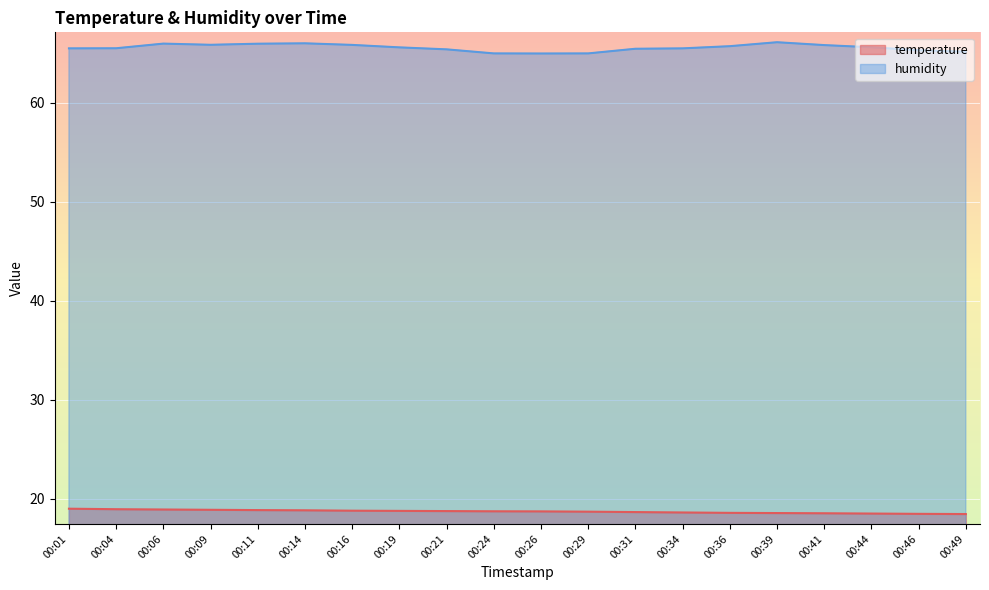

At how many categories does at least one series exceed 24?

20